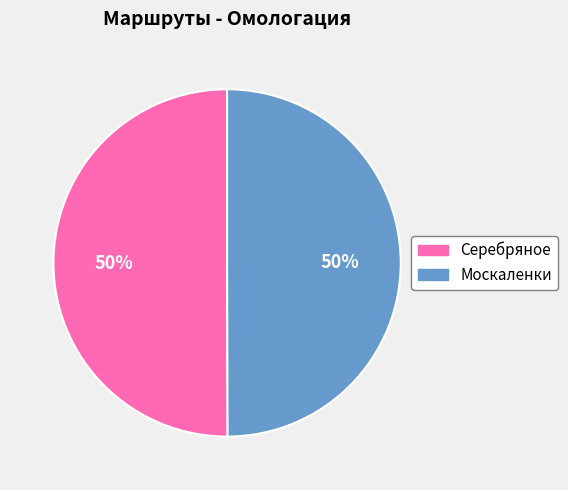

The Москаленки slice represents 38% of the pie. True or false?

False